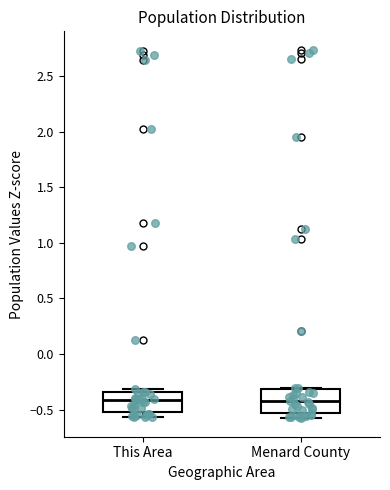

Reading left to right, read every box against the y-axis: the position of its median line, the range the box covers, and the ends of its whiskers. The values are not printed on the chart, so give them approximately, as read against the axis.

This Area: median -0.40, box -0.55 to -0.35, whiskers -0.55 (just below the box's lower edge) to -0.30
Menard County: median -0.45, box -0.55 to -0.30, whiskers -0.60 to -0.30